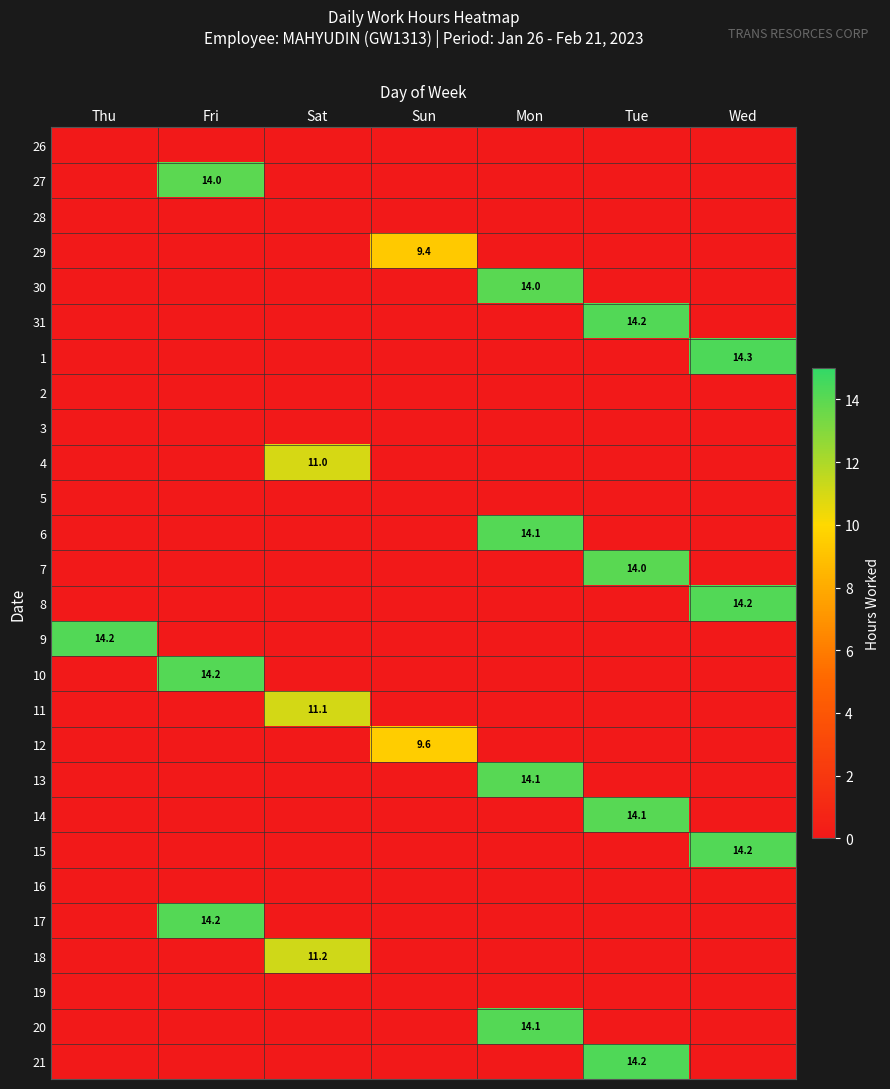

The 17 series shows 21.9 at Fri. True or false?

False